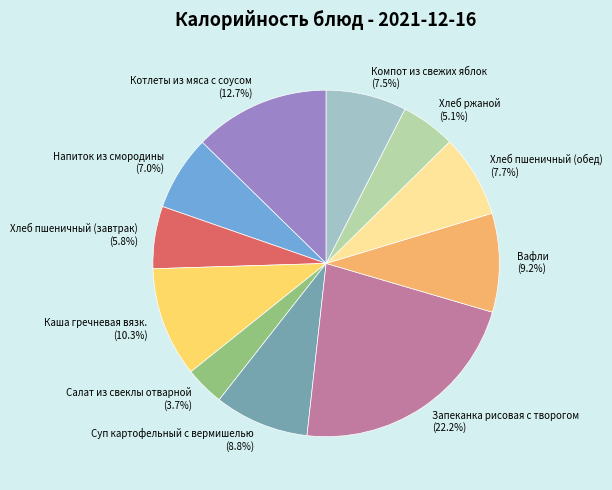

To the nearest percent, what percentage of the pie is Хлеб ржаной?

5%